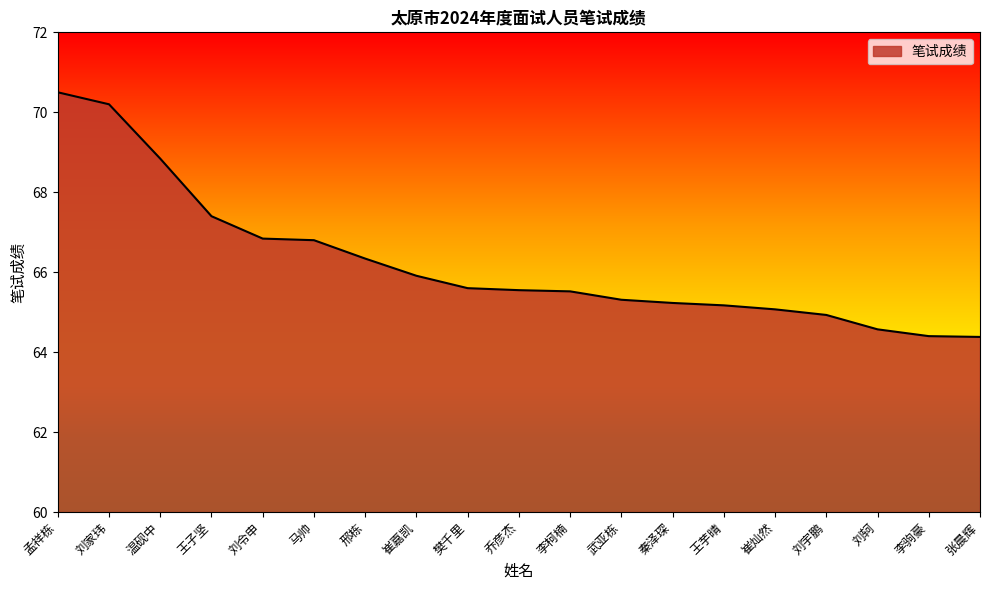

Approximately how many times larger is the value at 刘宇鹏 compared to 刘令申?

1.0